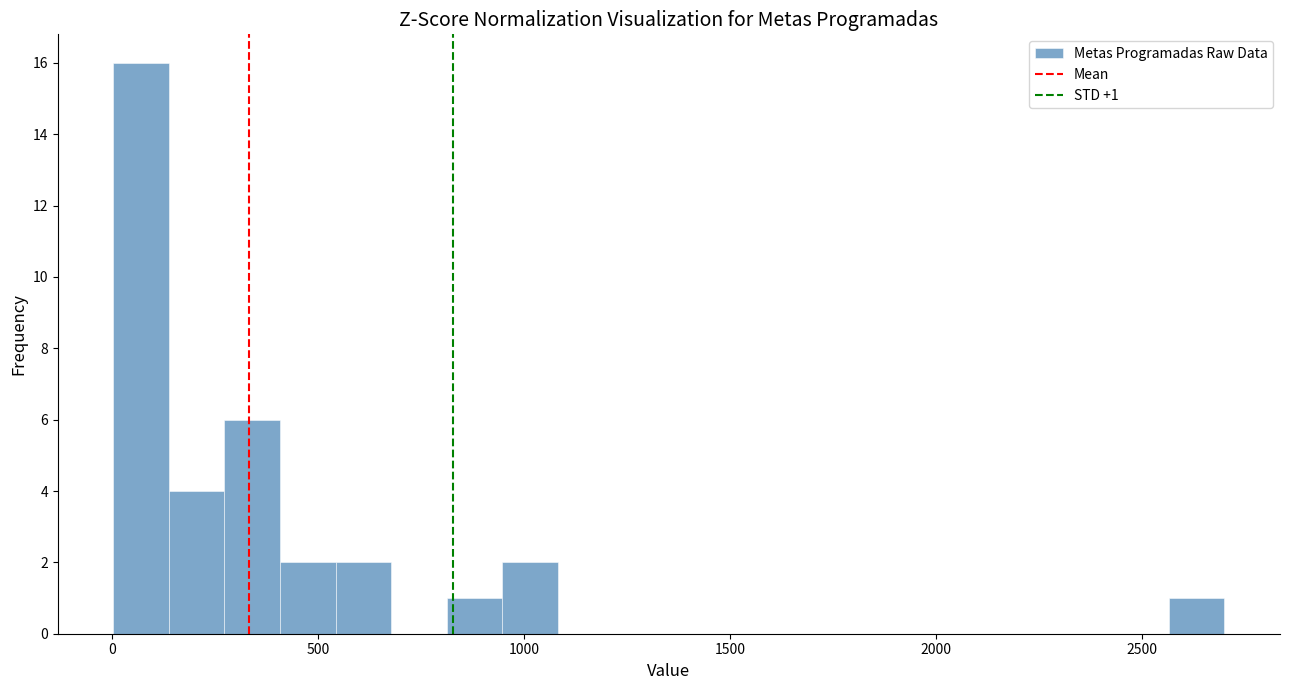

Read against the x-axis, roughly where is the centre of the tallest bar?

50